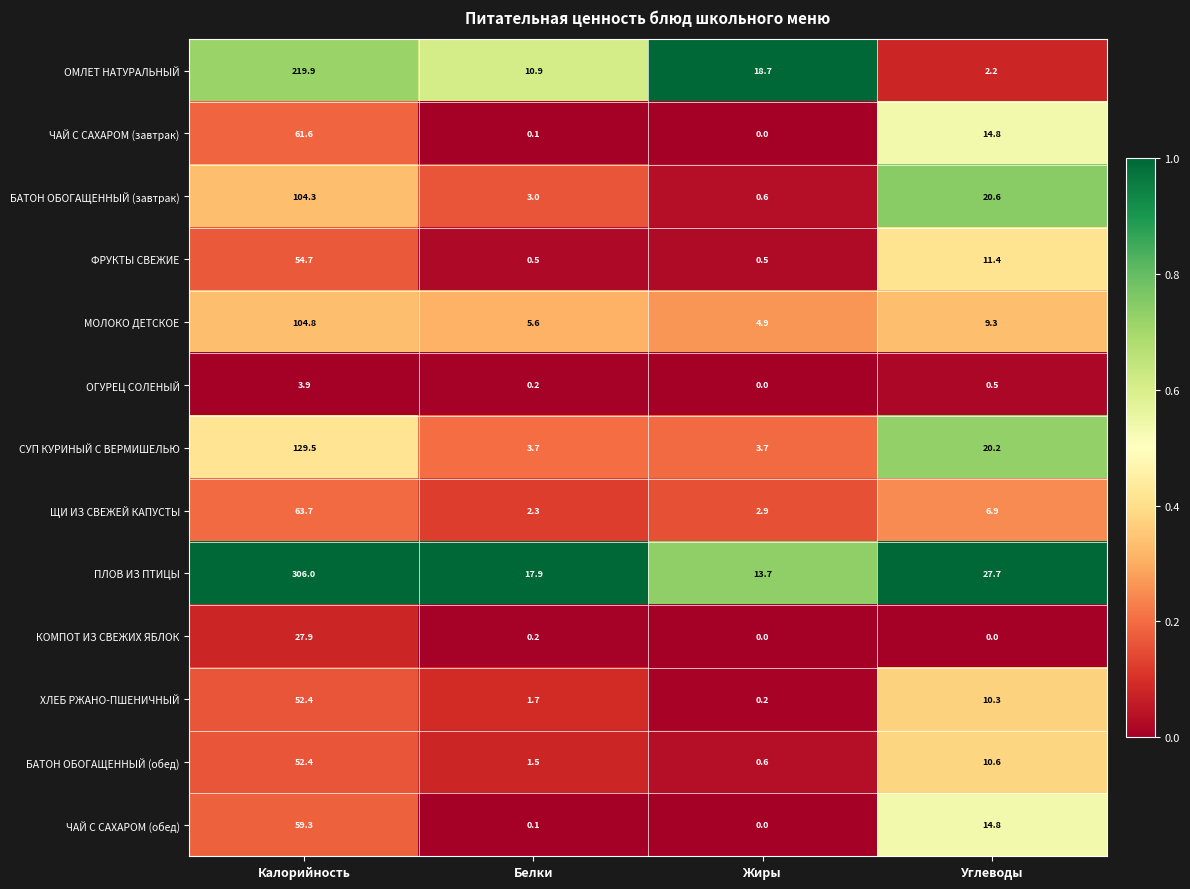

How many values in the БАТОН ОБОГАЩЕННЫЙ (обед) series are below 10?

2